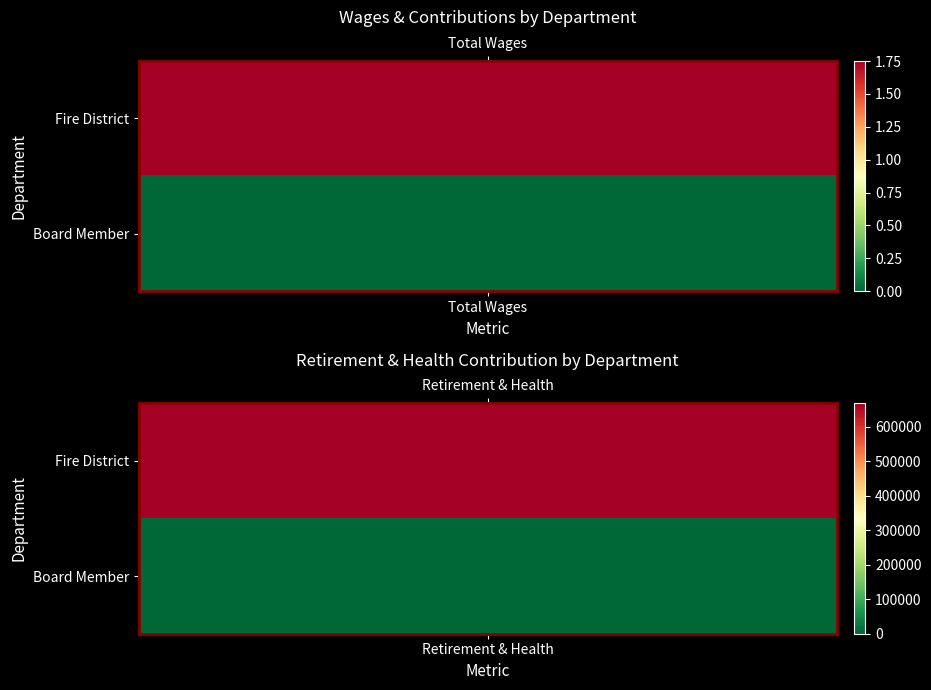

What is the spread (max minus min) of values at 0?

1753619.0